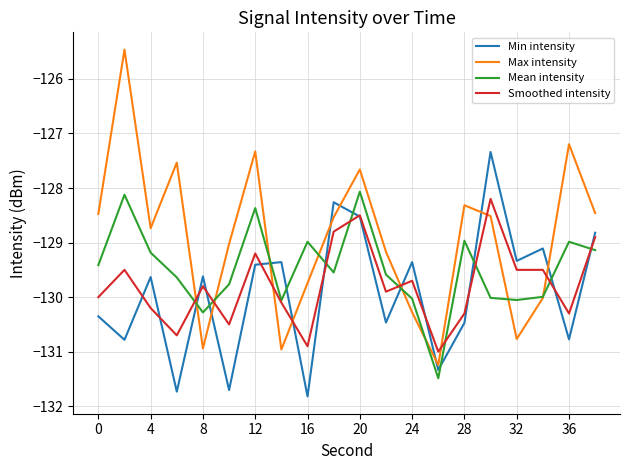

True or false: Min intensity has more than 2 points higher than both neighbors.

True